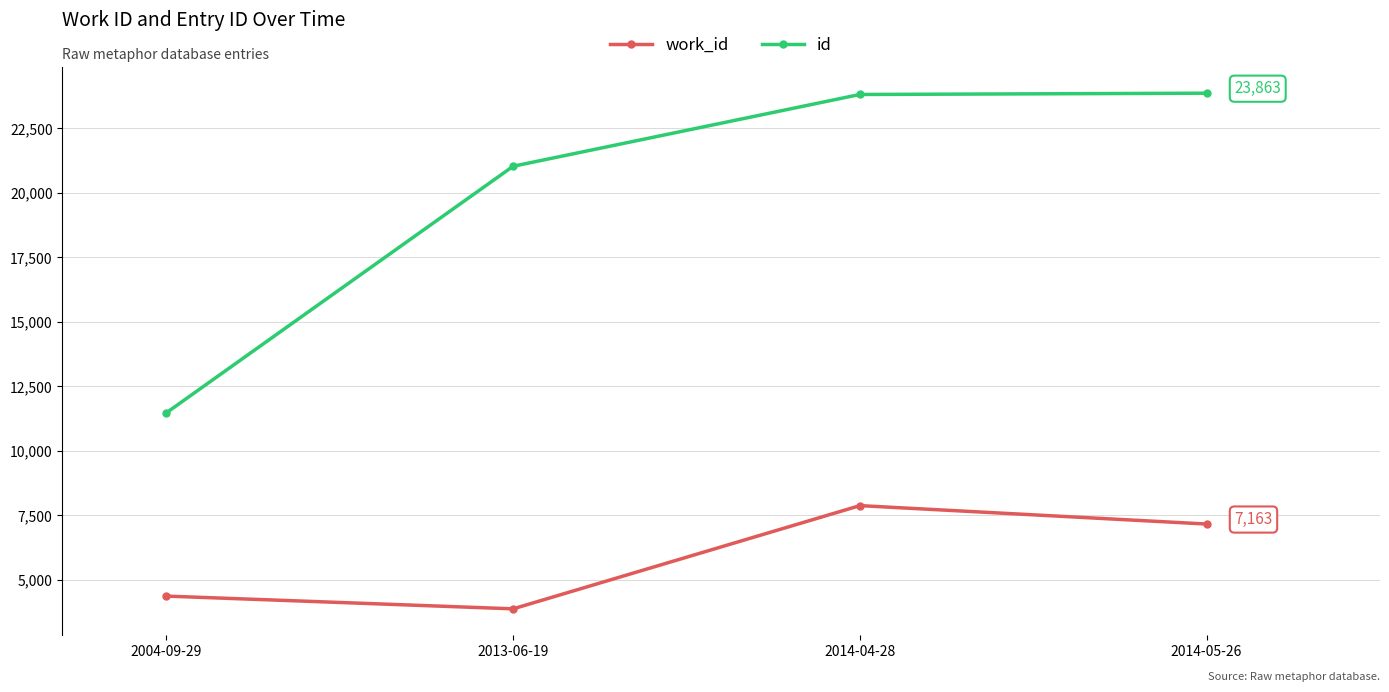

Between 2004-09-29 and 2014-04-28, which series saw the biggest shift?

id